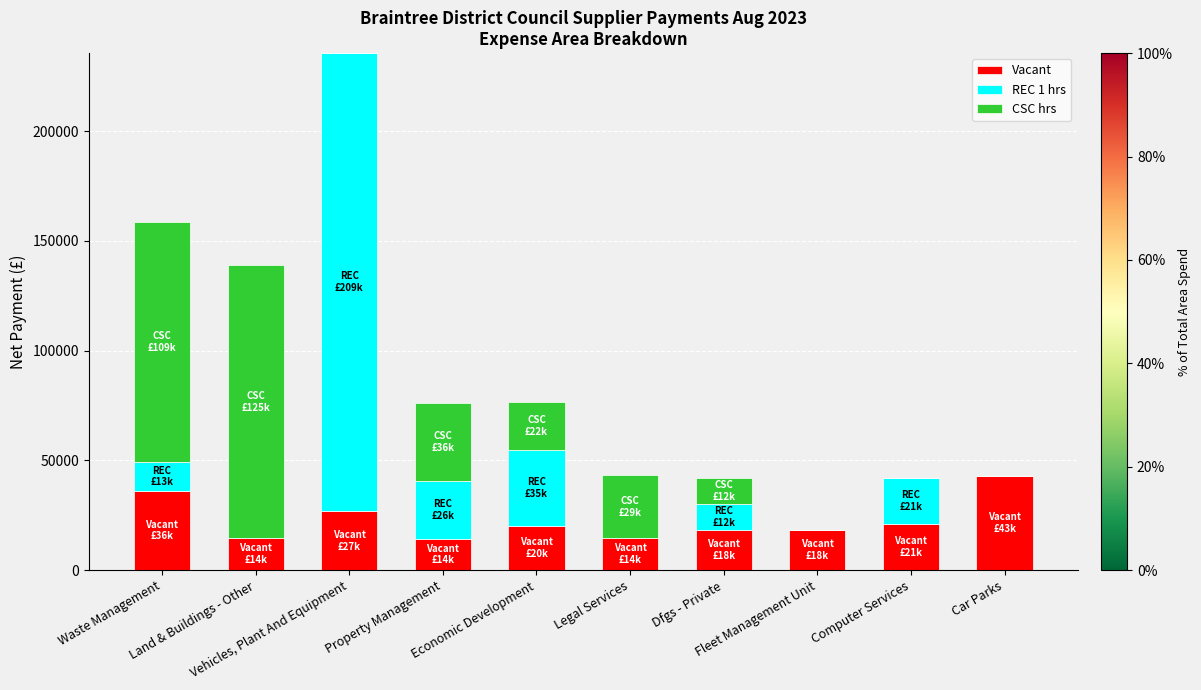

Are the bars horizontal?

No